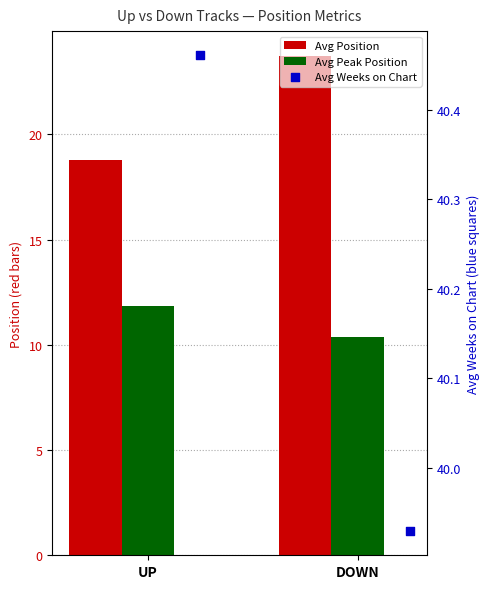

At which category is the sum across all series the highest?

DOWN